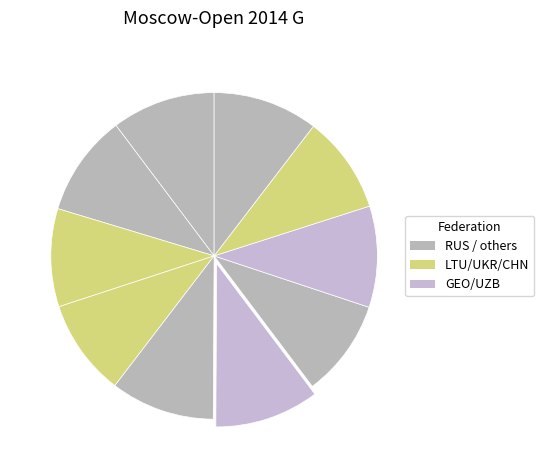

Count the number of slices in the pie.

10